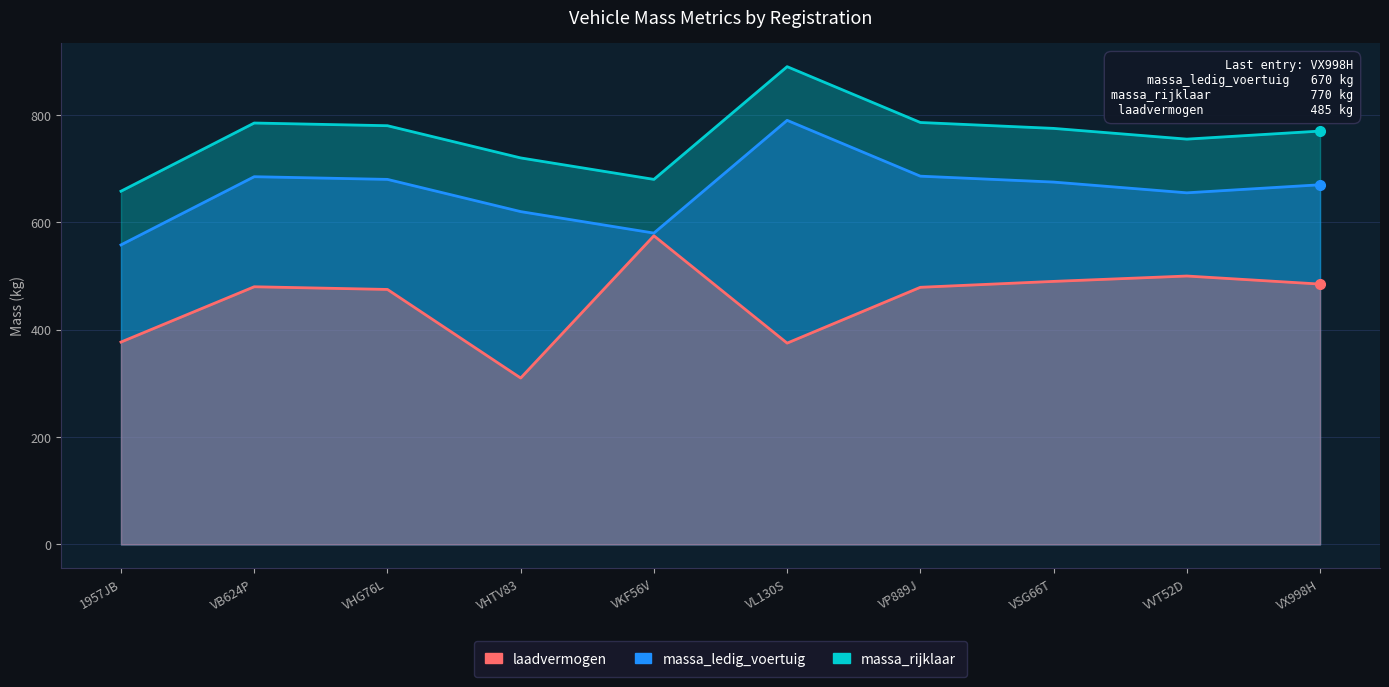

What is the sum of the massa_rijklaar values at VHG76L and VP889J?

1566